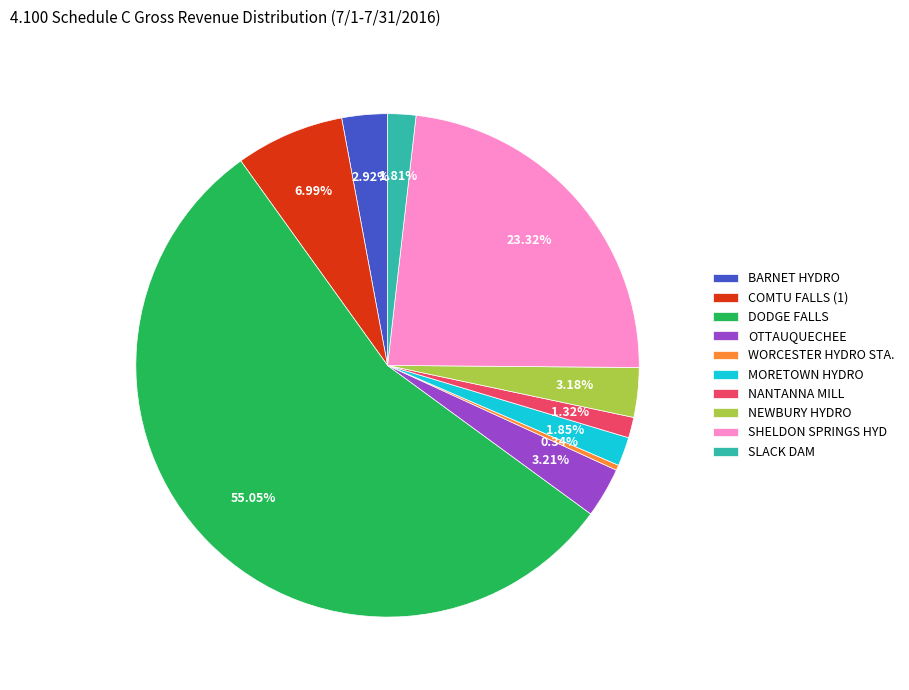

What is the largest slice in the pie chart?

DODGE FALLS